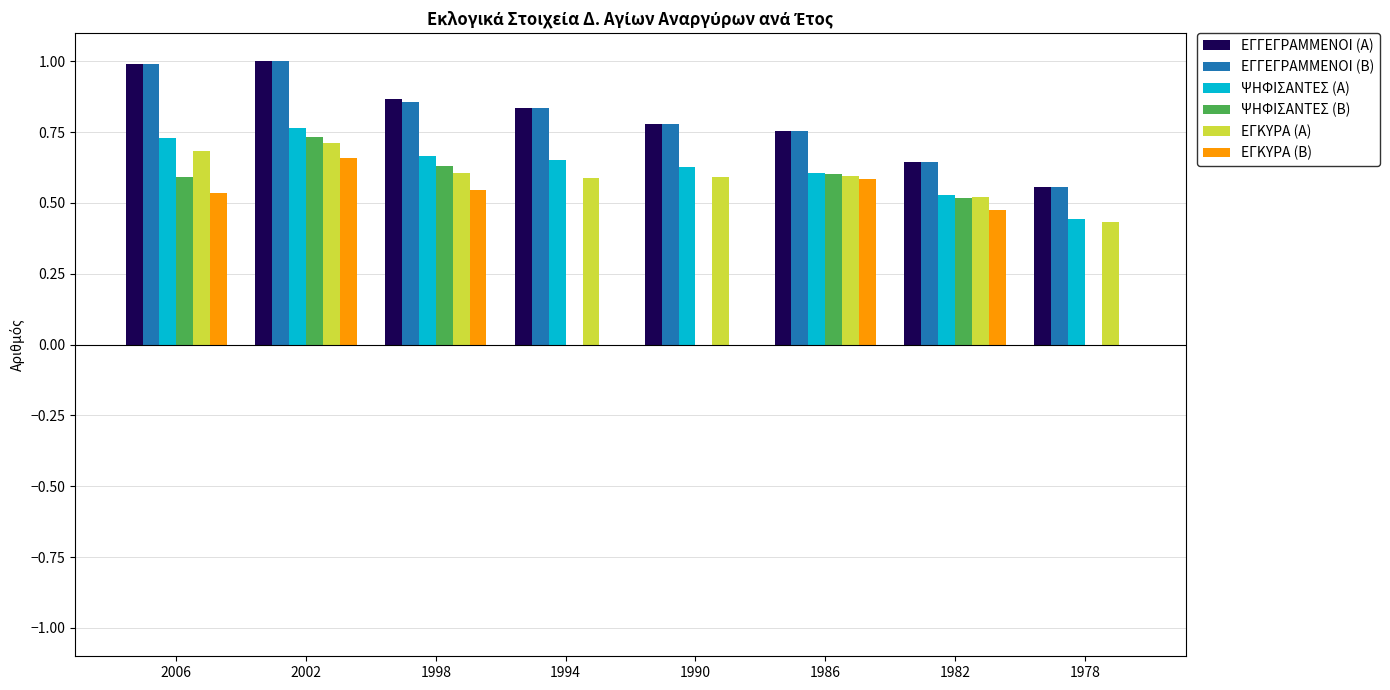

What is the sum of all ΕΓΓΕΓΡΑΜΜΕΝΟΙ (Β) values?

6.4